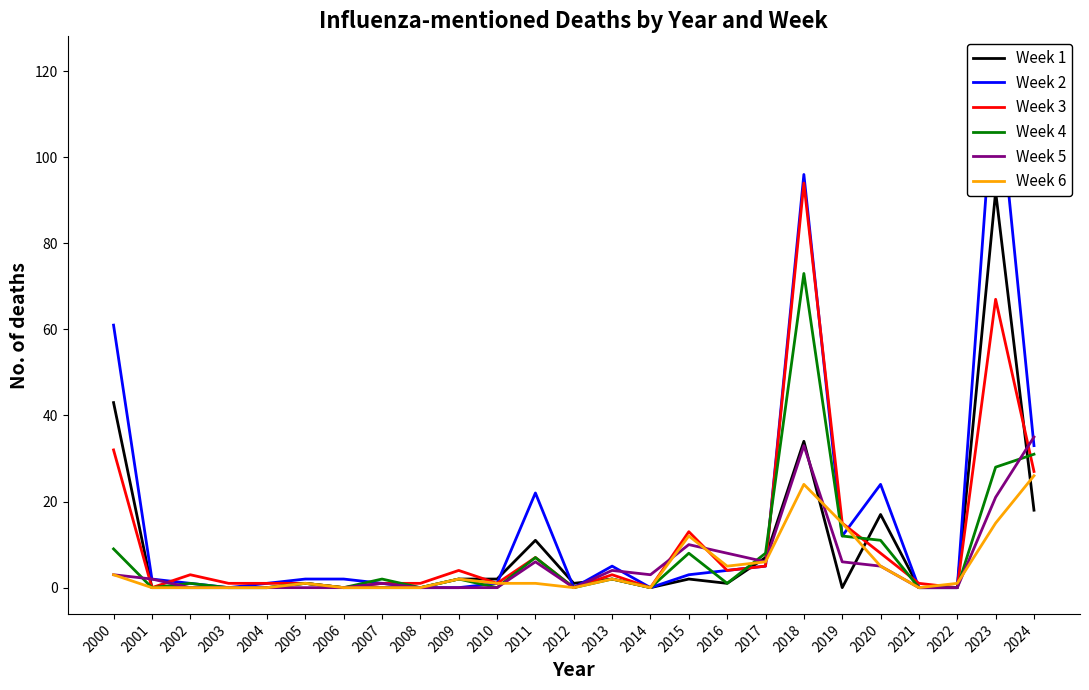

How many data points in Week 1 are above 1?

11